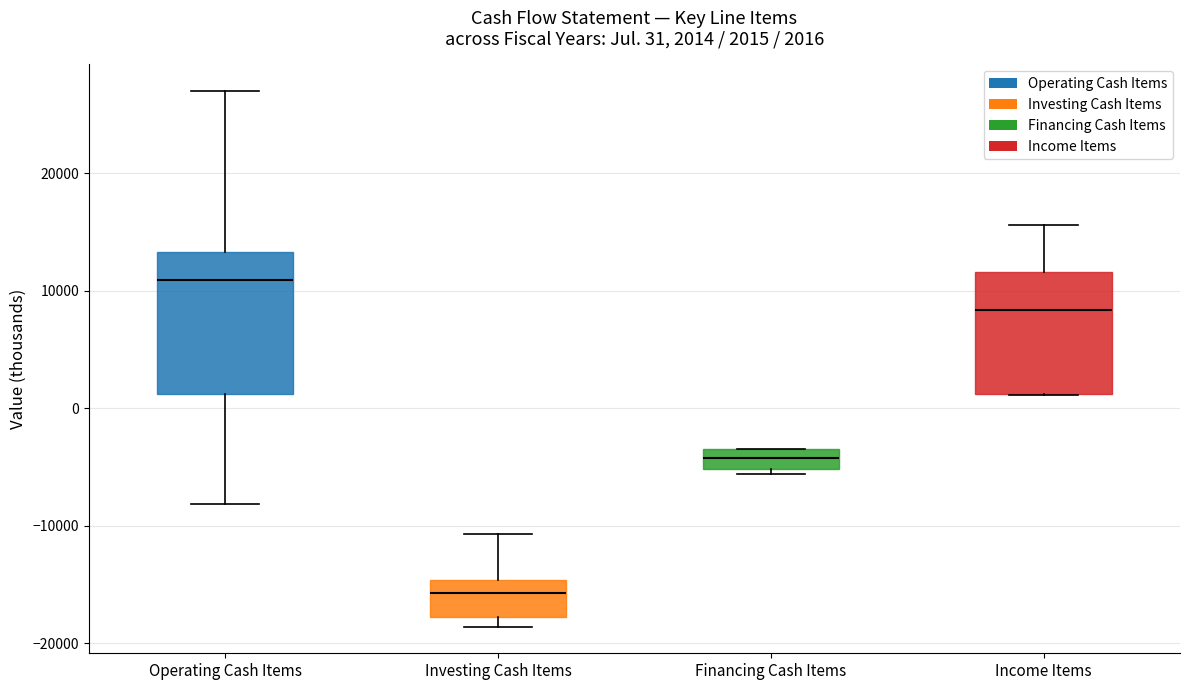

Comparing the boxes themselves (not the whiskers), which one is the tallest?

Operating Cash Items